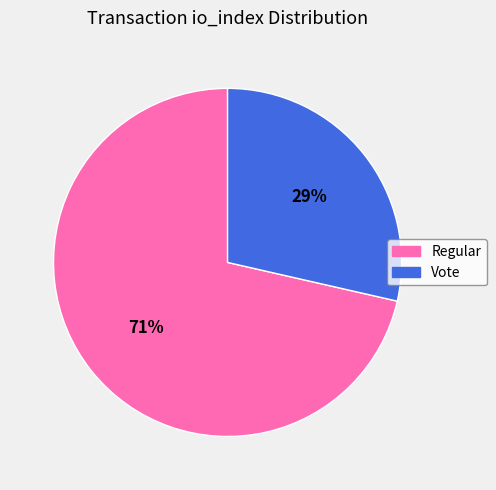

To the nearest percent, what percentage of the pie is Regular?

71%